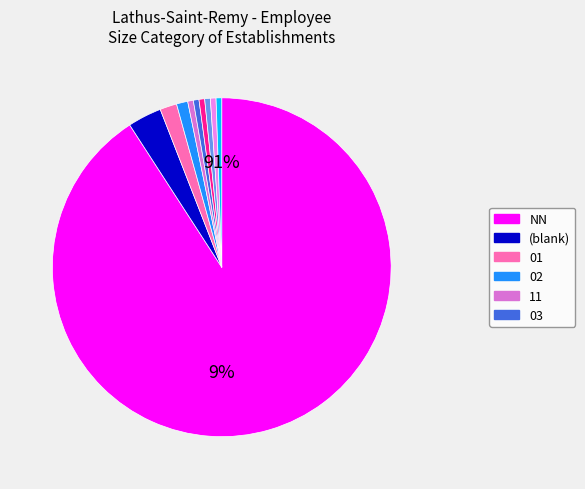

What percentage is NOT represented by 01?

98.4%